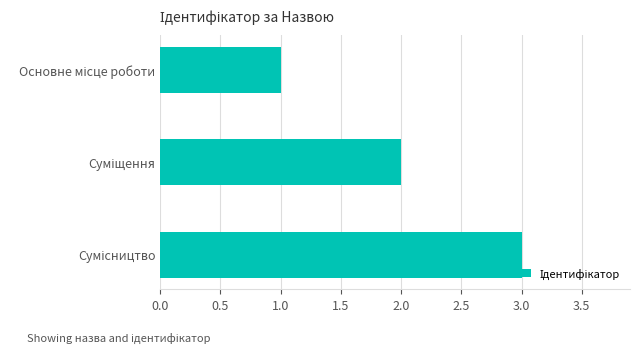

What is the greatest value displayed?

3